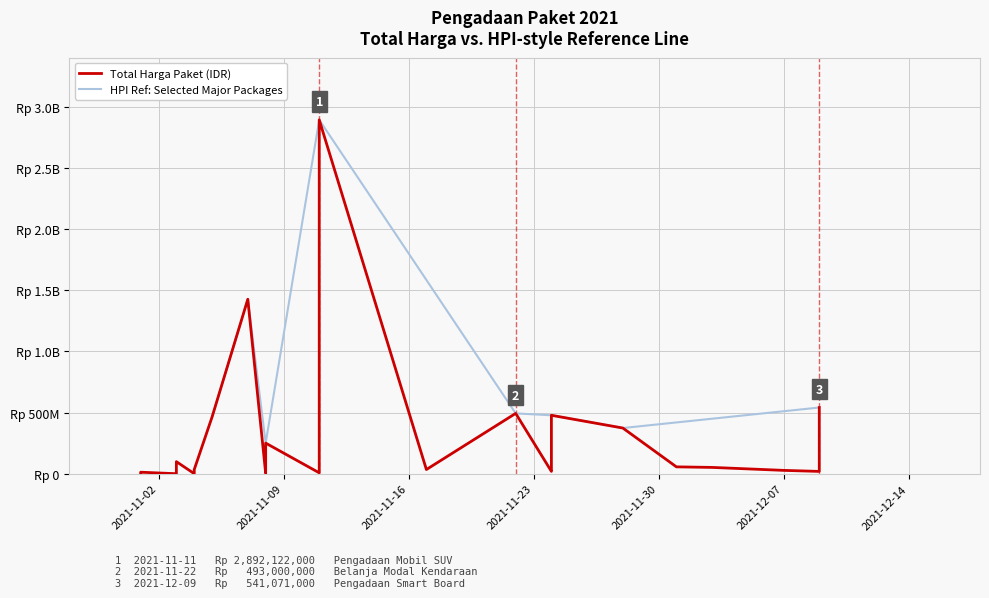

Which category has the lowest value across all series?

2021-11-03